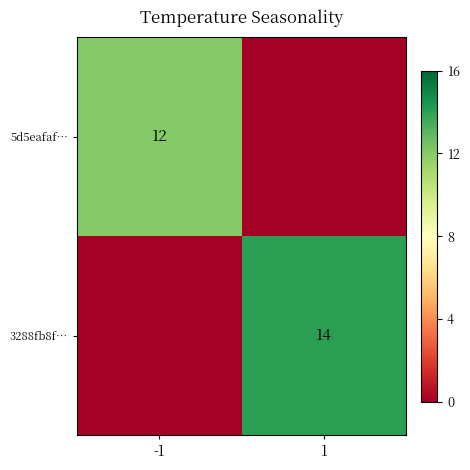

The value of 5d5eafaf… at -1 is 12. True or false?

True